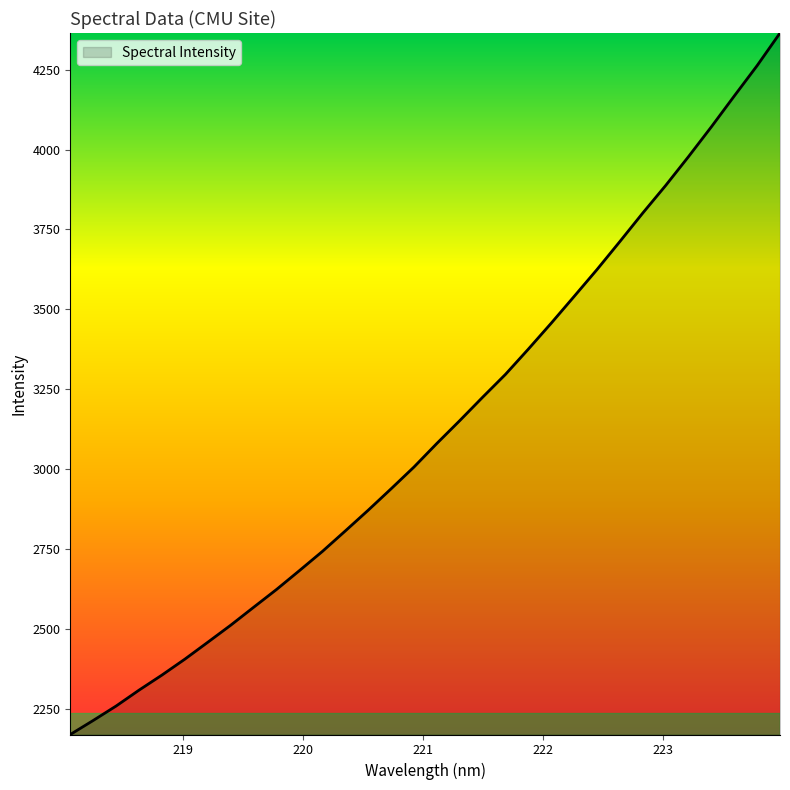

What is the maximum value shown in the chart?

4364.7